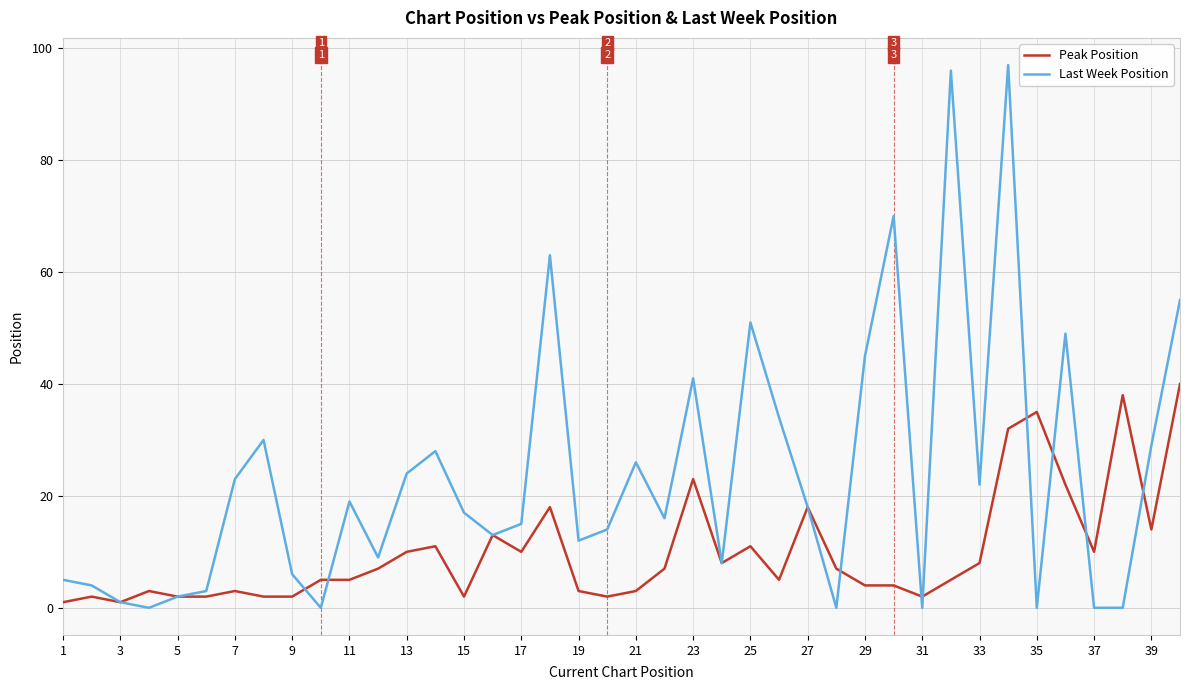

What is the maximum value for Last Week Position?

97